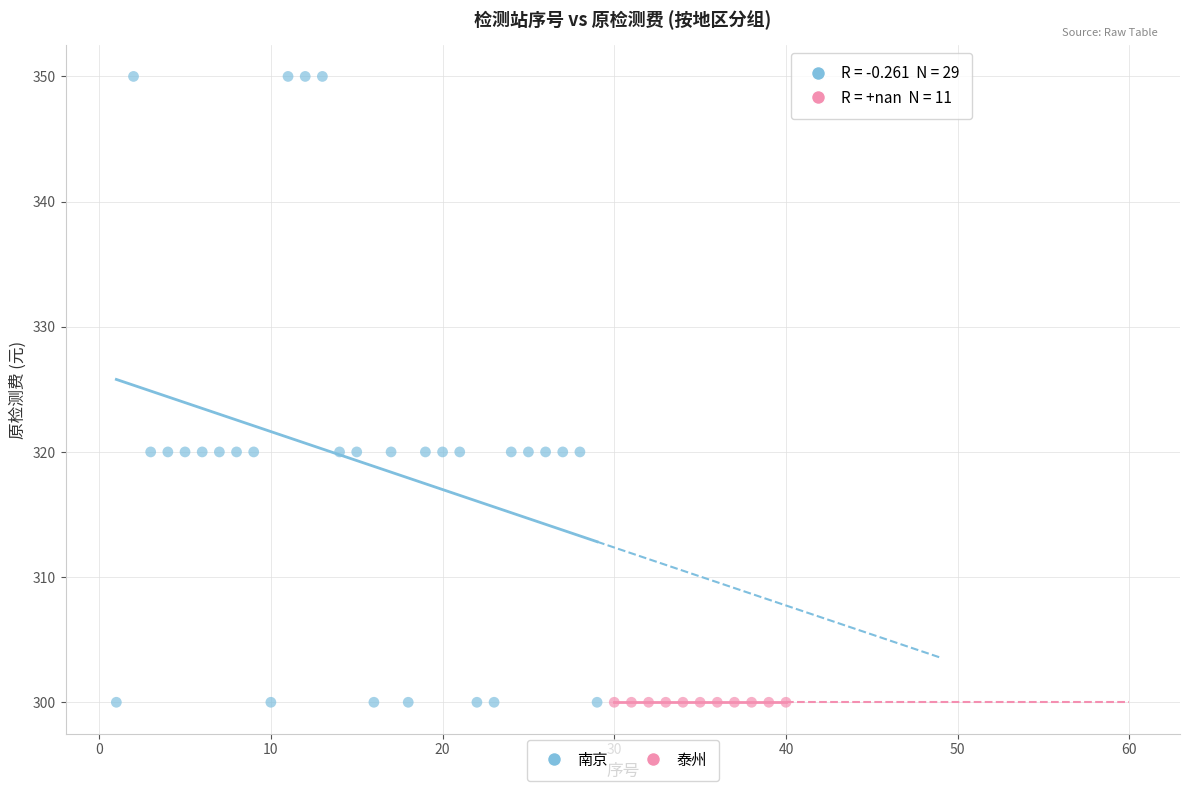

Which series contains the highest Y value?

南京